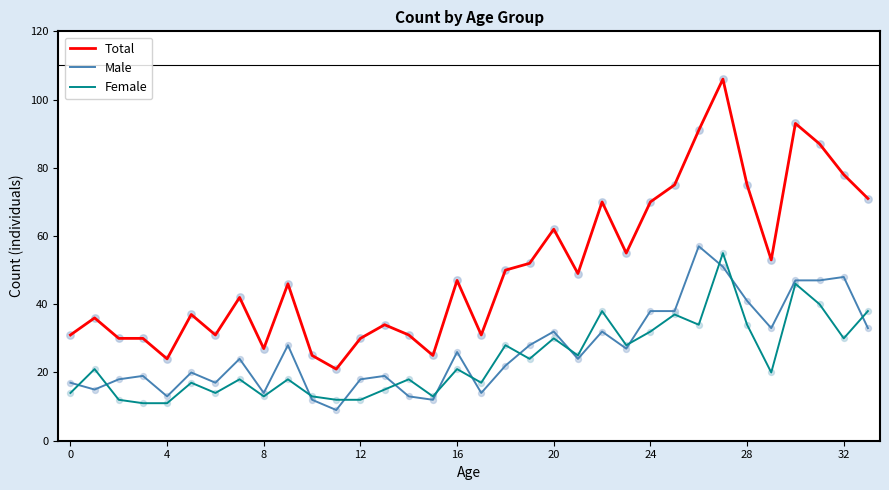

Which series has the largest total across all categories?

Total